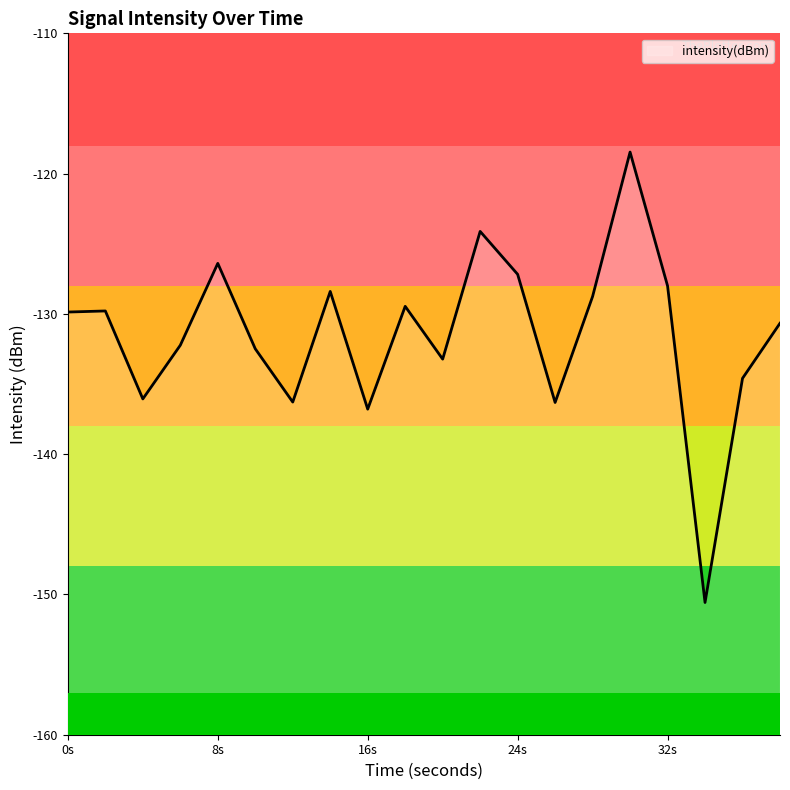

Where is the first local minimum?

4